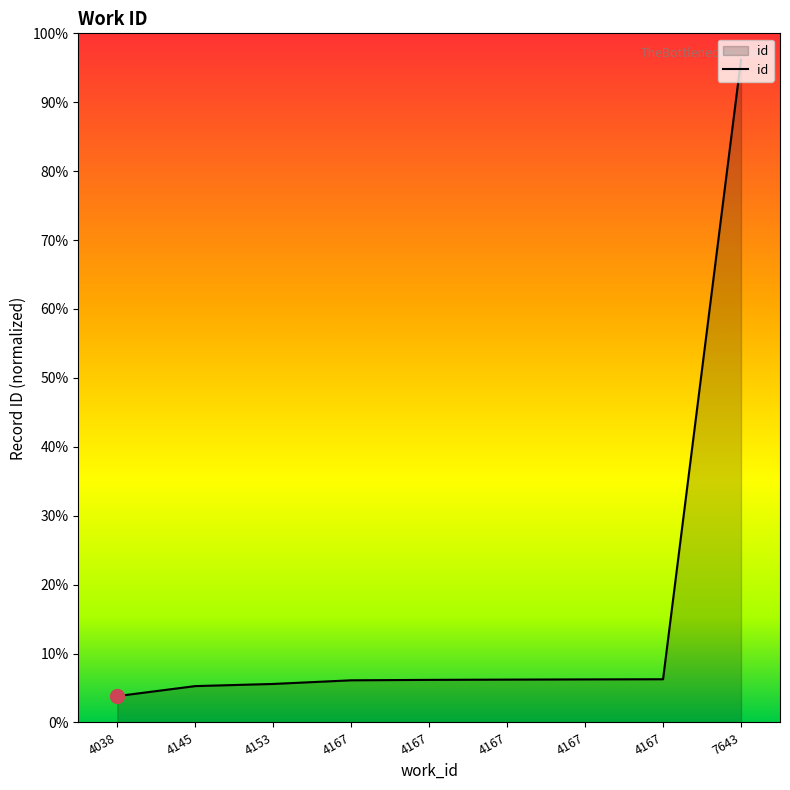

Does the chart display data point markers on the line(s)?

No